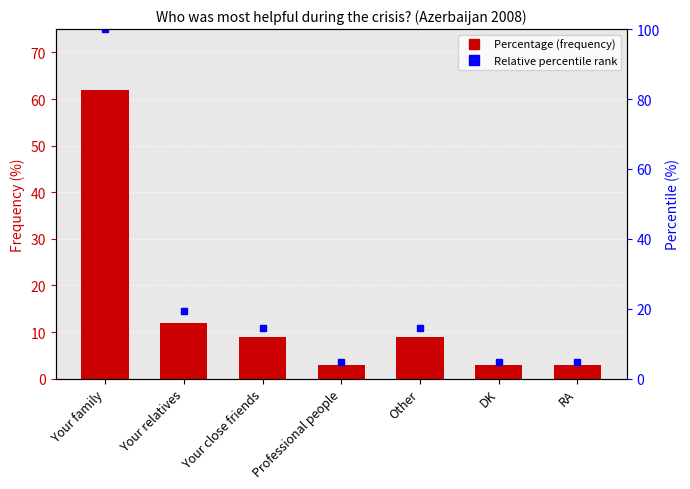

Count the number of values greater than 9.

2